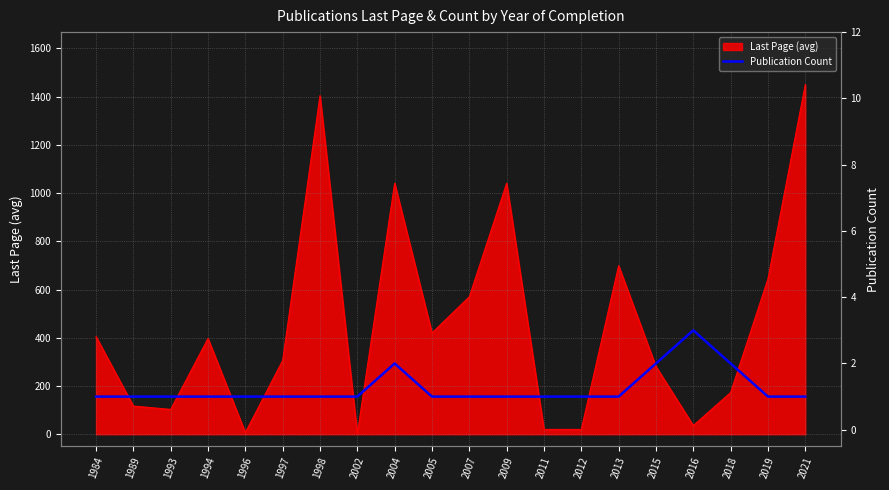

True or false: Last Page (avg) has a value of 1 at 2002.

True